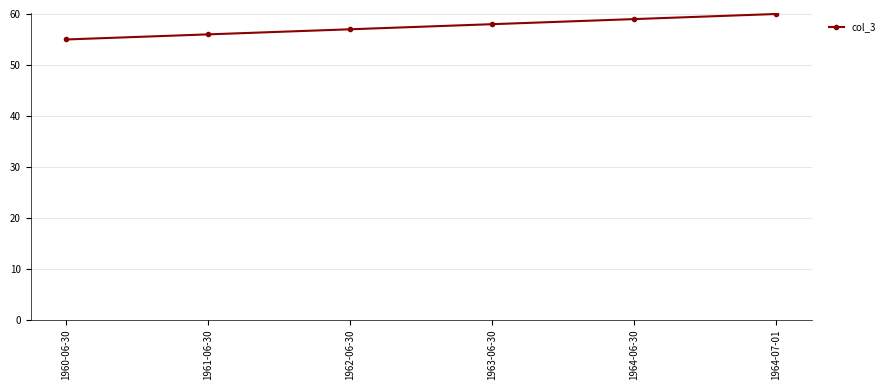

What is the approximate value at 1961-06-30?

56